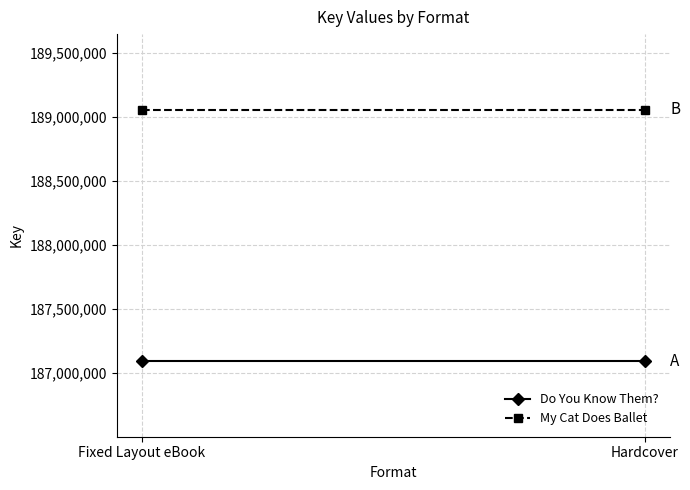

What is the total value across all series at Fixed Layout eBook?

376149501